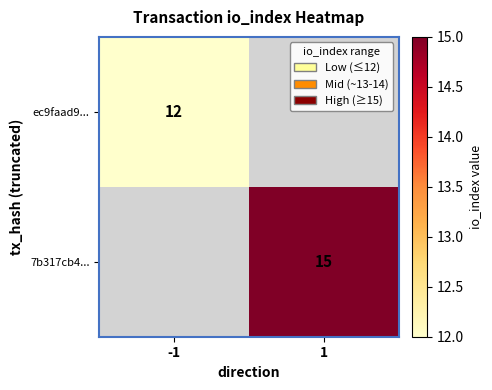

What is the minimum value shown in the chart?

12.0